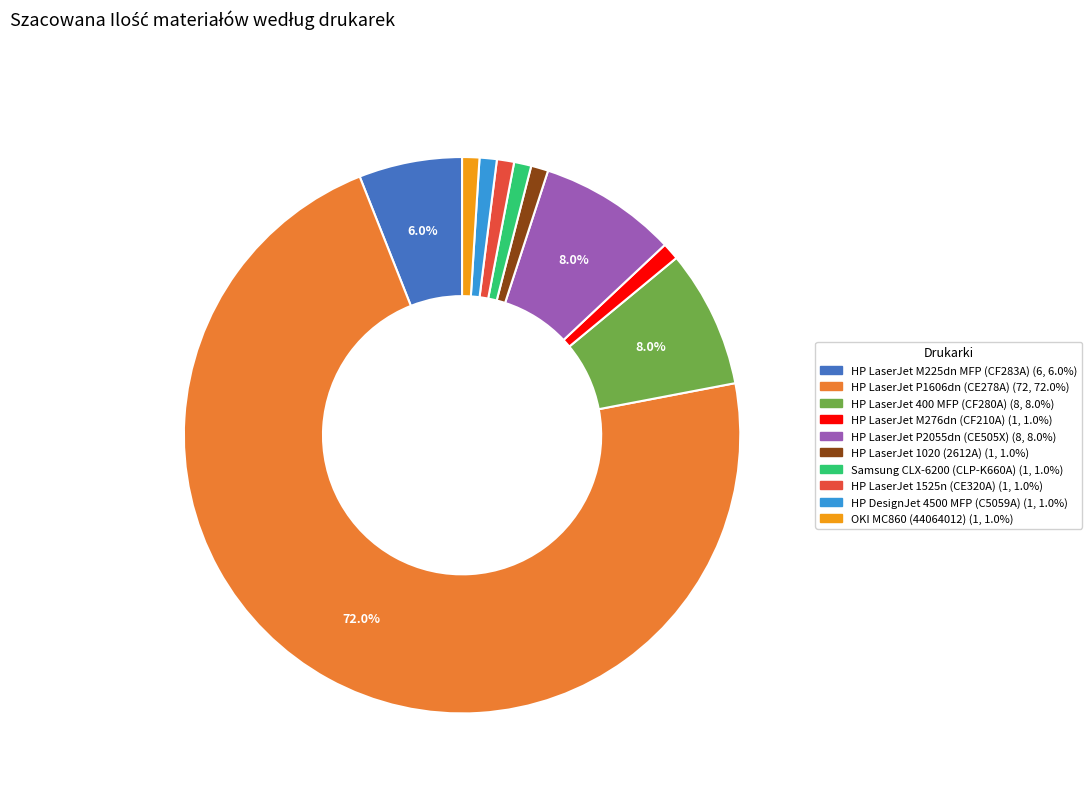

Do HP LaserJet M276dn (CF210A) and HP DesignJet 4500 MFP (C5059A) together represent more than half of the pie?

No